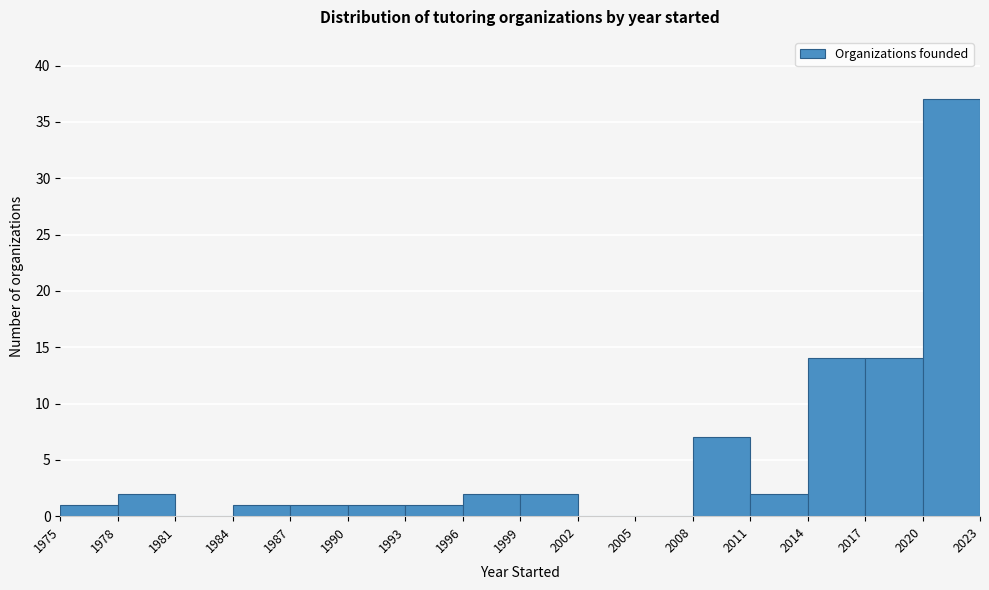

What is the height of the bar covering 1999 to 2002 on the x-axis? The values are not printed on the chart, so give them approximately, as read against the axis.

2